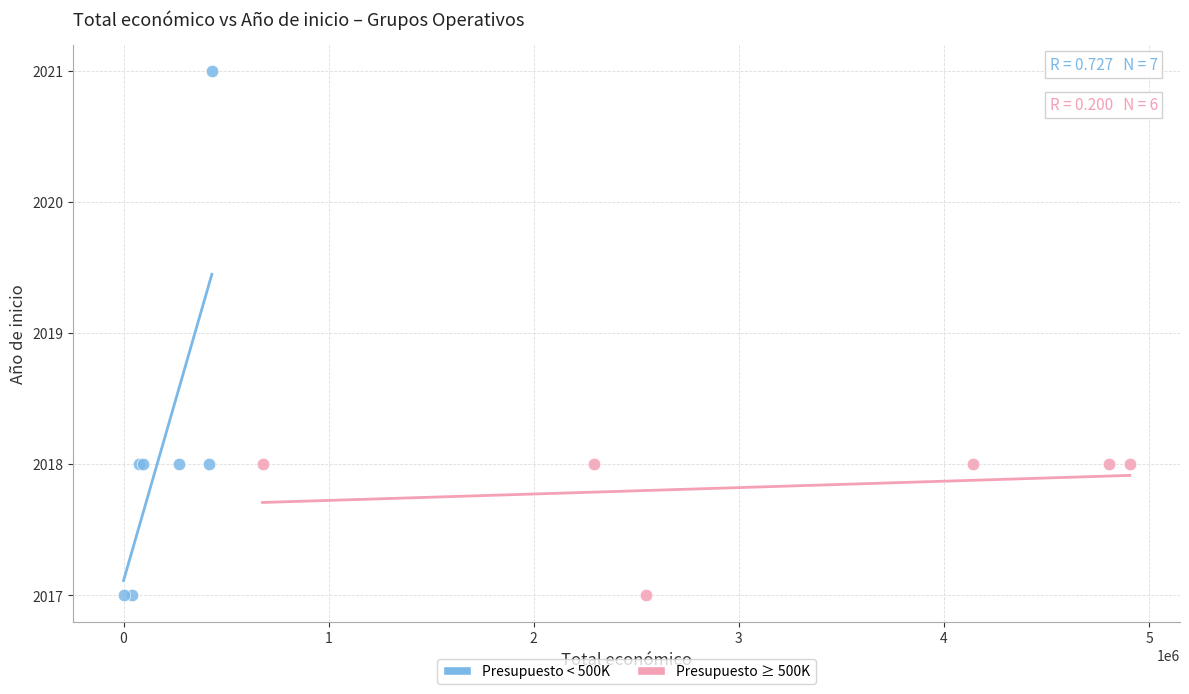

Which series has the widest spread of Y values?

Presupuesto < 500K